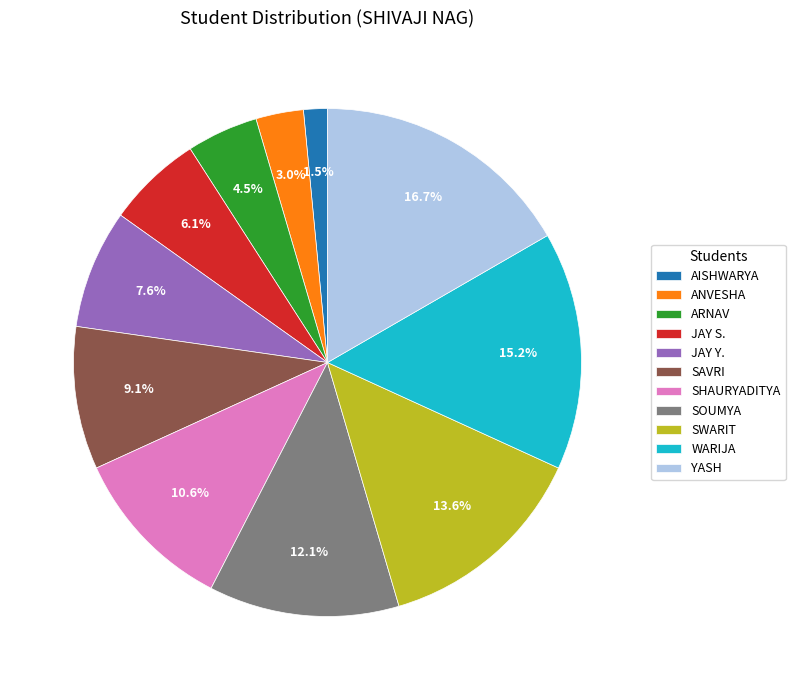

Approximately how many times larger is the value at ANVESHA compared to SAVRI?

0.3